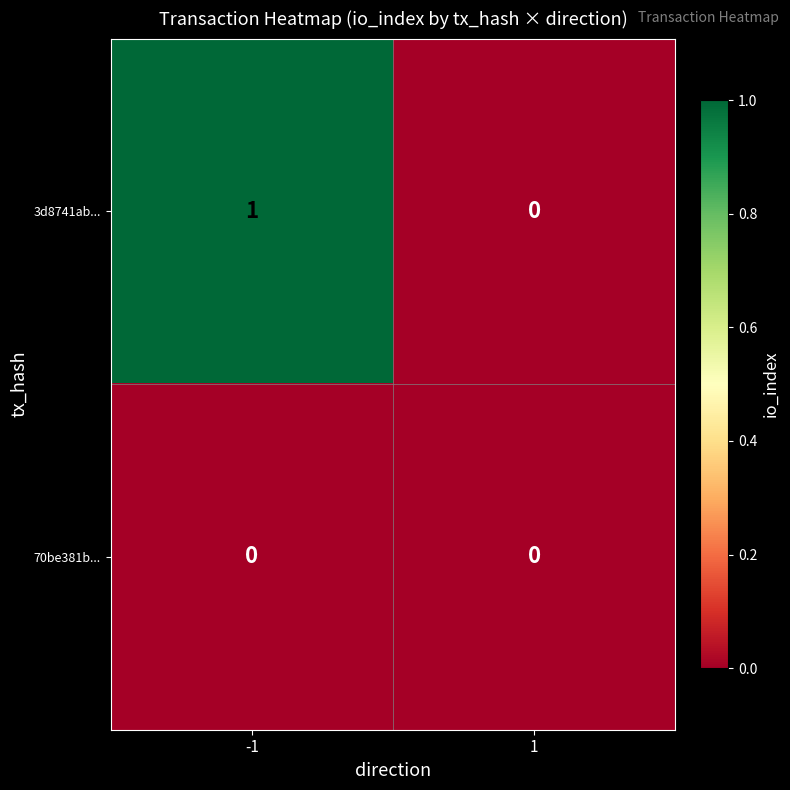

List the series in order of their overall mean, lowest first.

70be381b..., 3d8741ab...